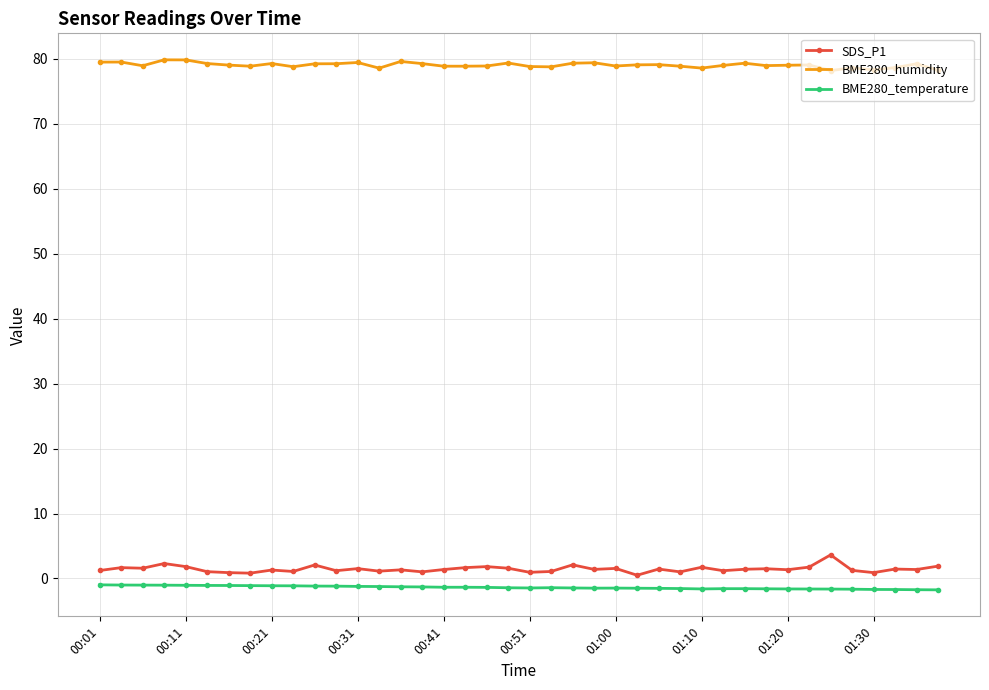

What is the minimum value for BME280_humidity?

78.2